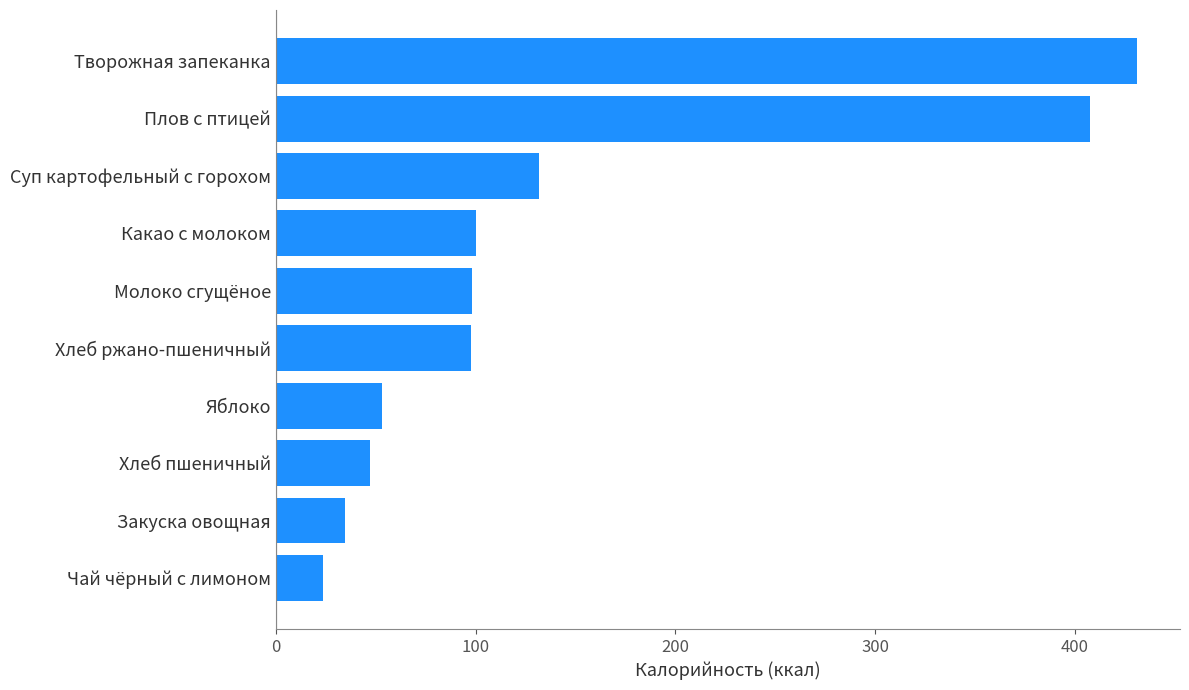

How many distinct data groups are displayed?

1